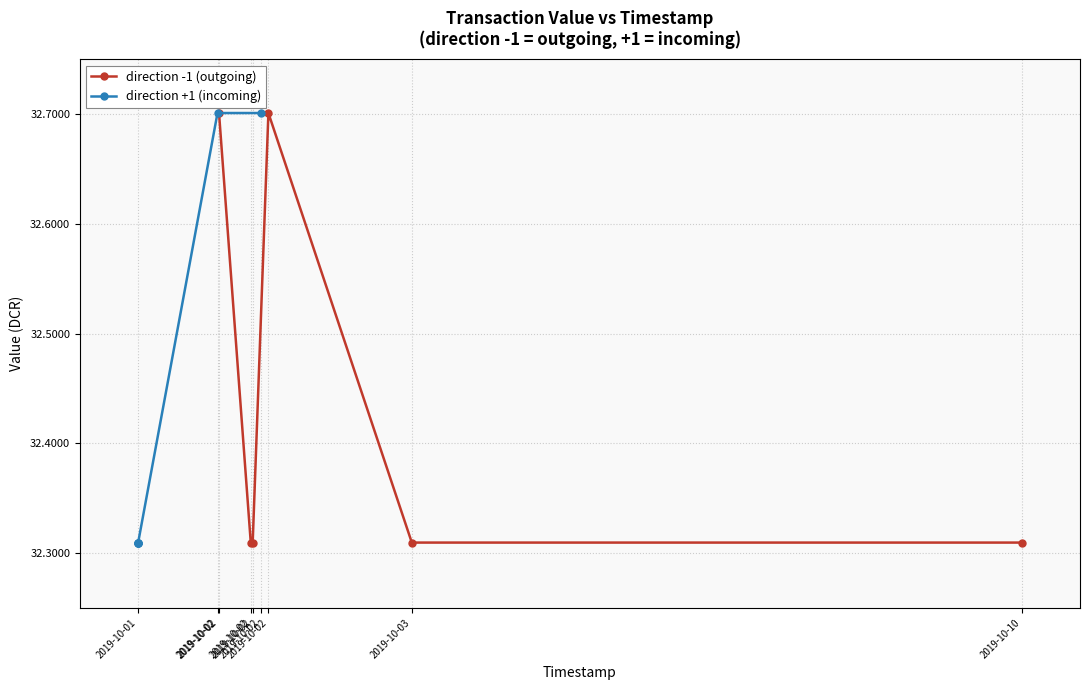

What is the value of the direction +1 (incoming) point at the 6th from the left?

32.3